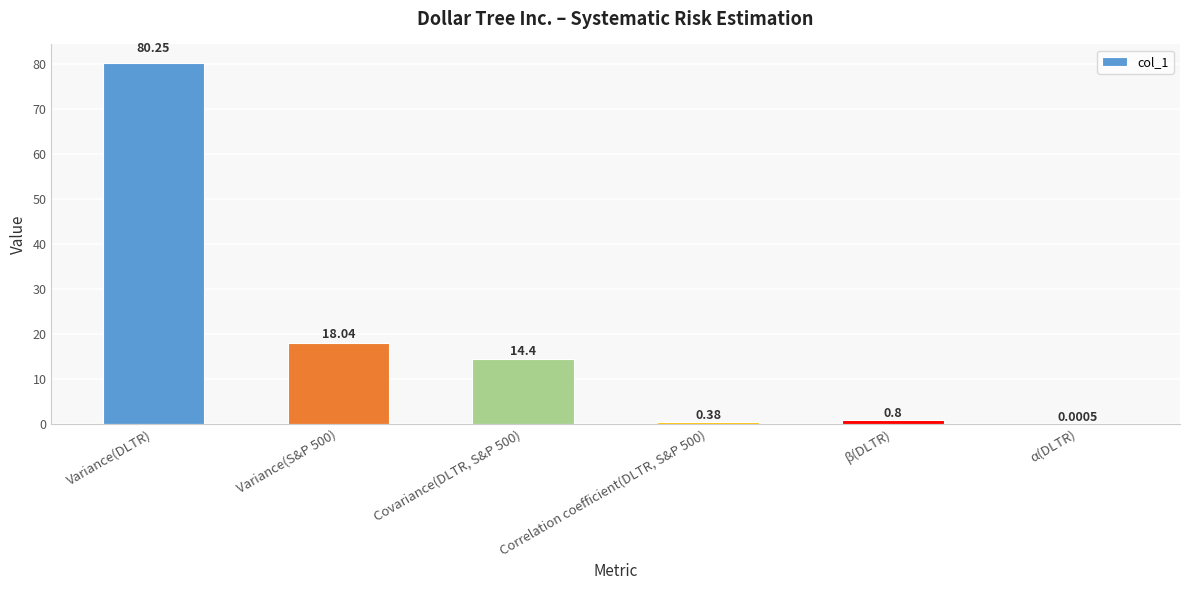

Which label corresponds to the largest value in the chart?

Variance(DLTR)